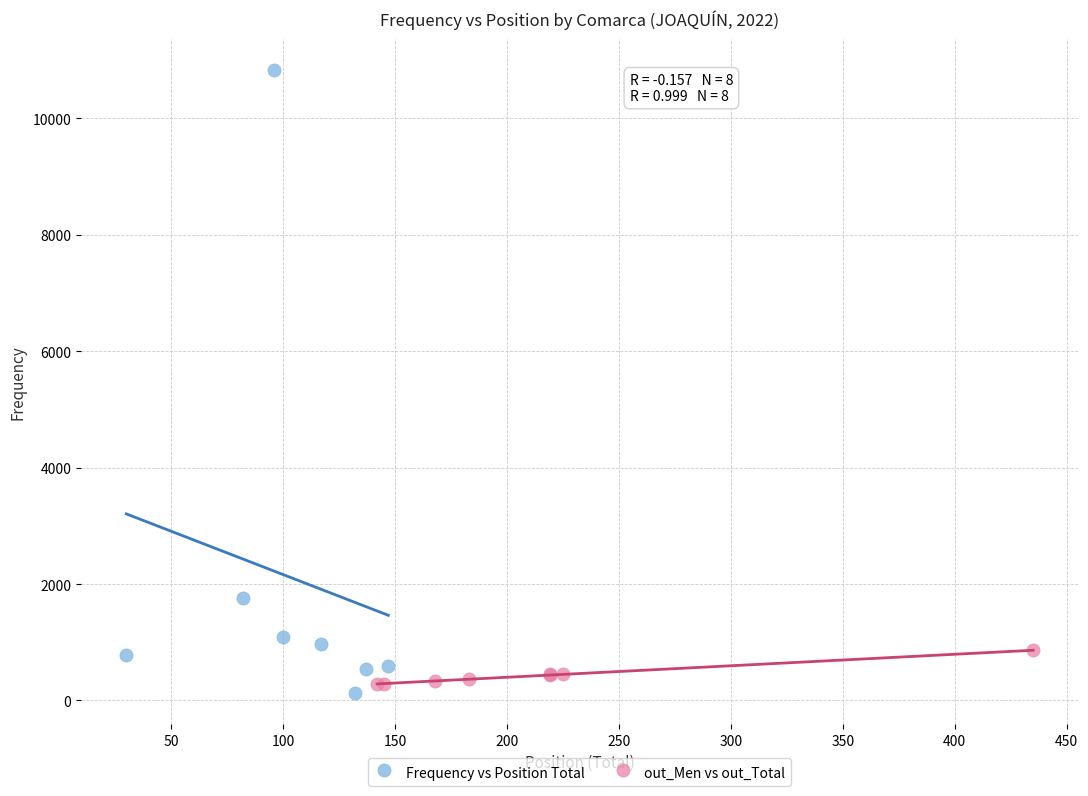

Which series has the widest spread of Y values?

Frequency vs Position Total